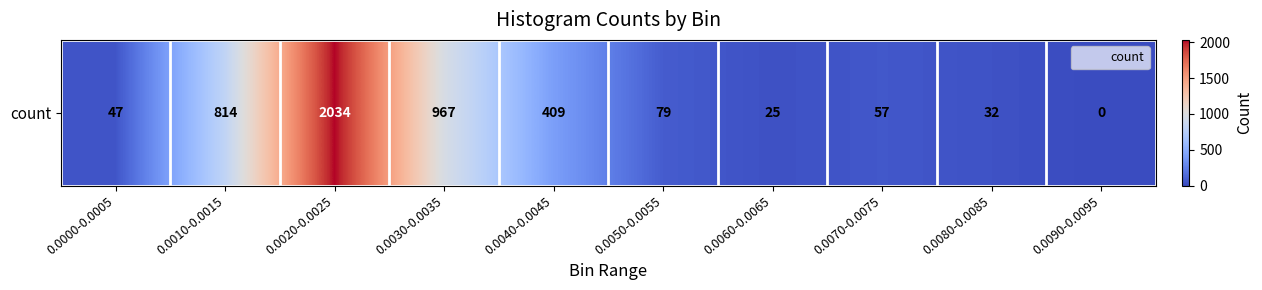

List the labels in order of value, largest first.

0.0020-0.0025, 0.0030-0.0035, 0.0010-0.0015, 0.0040-0.0045, 0.0050-0.0055, 0.0070-0.0075, 0.0000-0.0005, 0.0080-0.0085, 0.0060-0.0065, 0.0090-0.0095